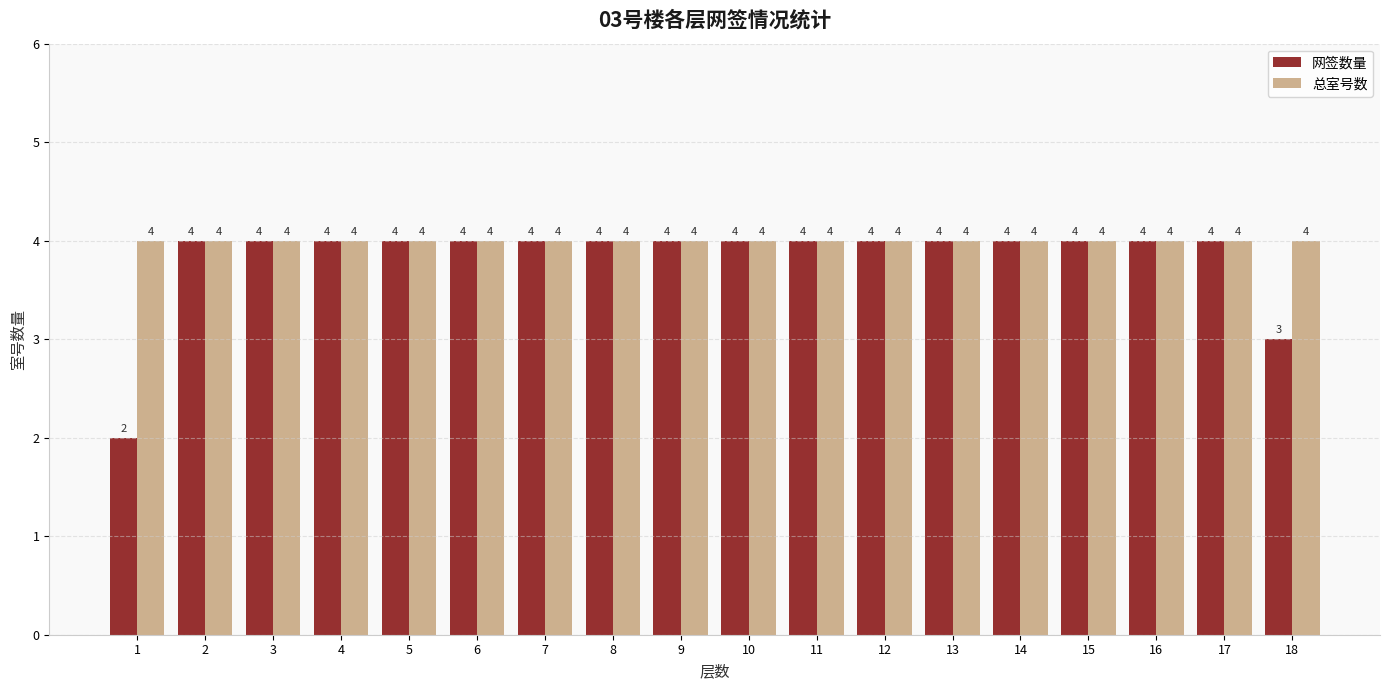

The 网签数量 series shows 7 at 10. True or false?

False